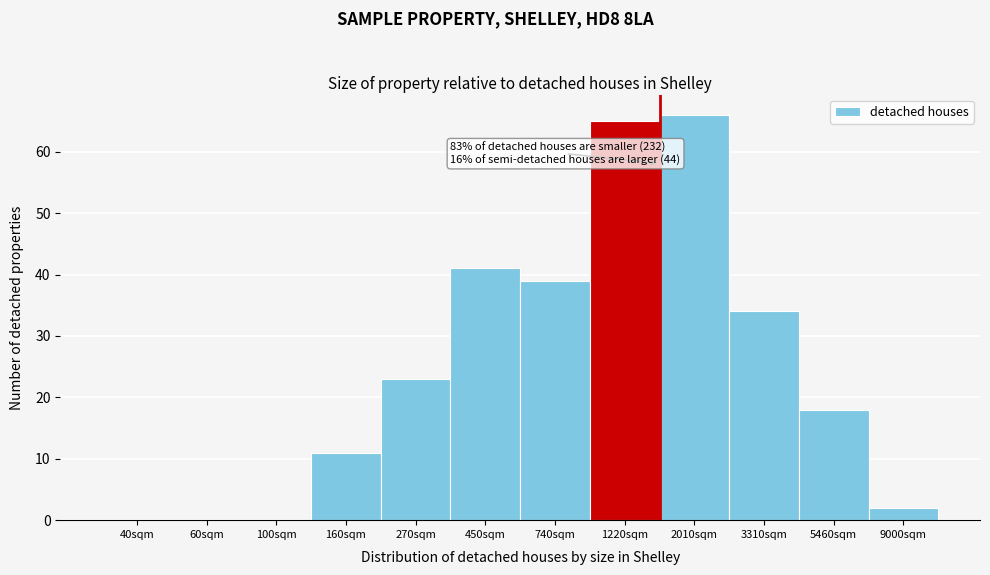

Reading right to left, list all the values displayed in this chart.

9000sqm=2	5460sqm=18	3310sqm=34	2010sqm=66	1220sqm=65	740sqm=39	450sqm=41	270sqm=23	160sqm=11	100sqm=0	60sqm=0	40sqm=0